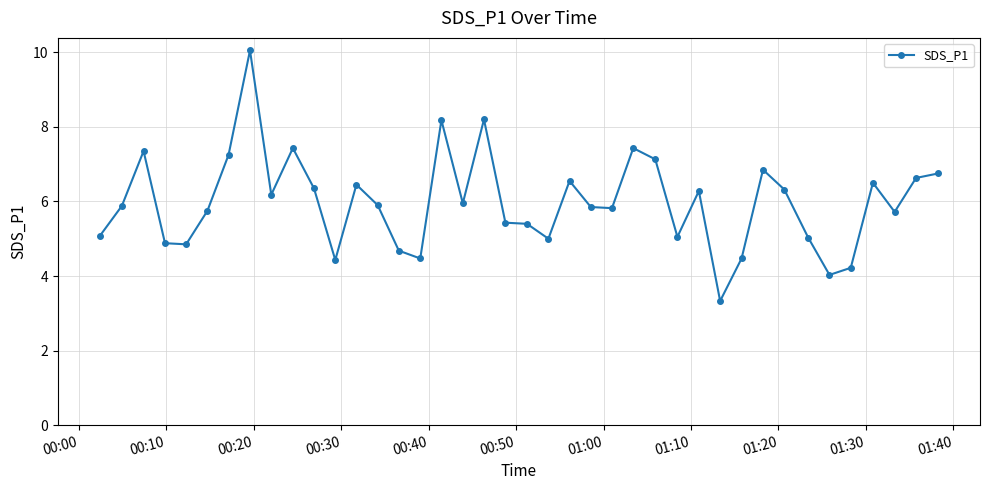

What is the value of the 6th point from the left?

5.8